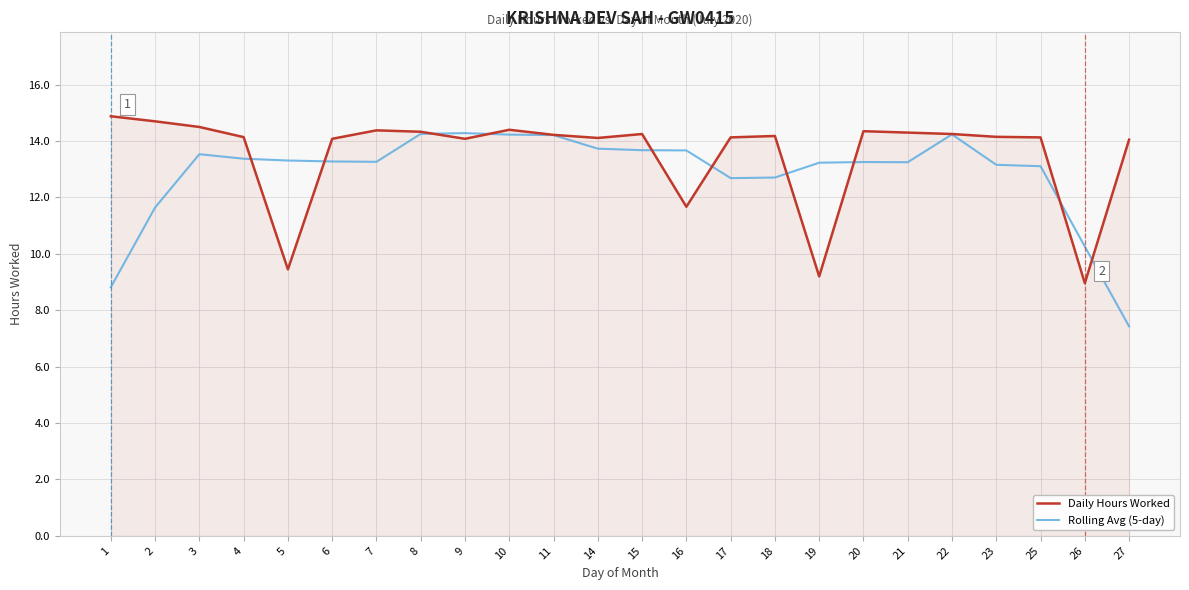

Where does the Rolling Avg (5-day) series first go above 13?

3